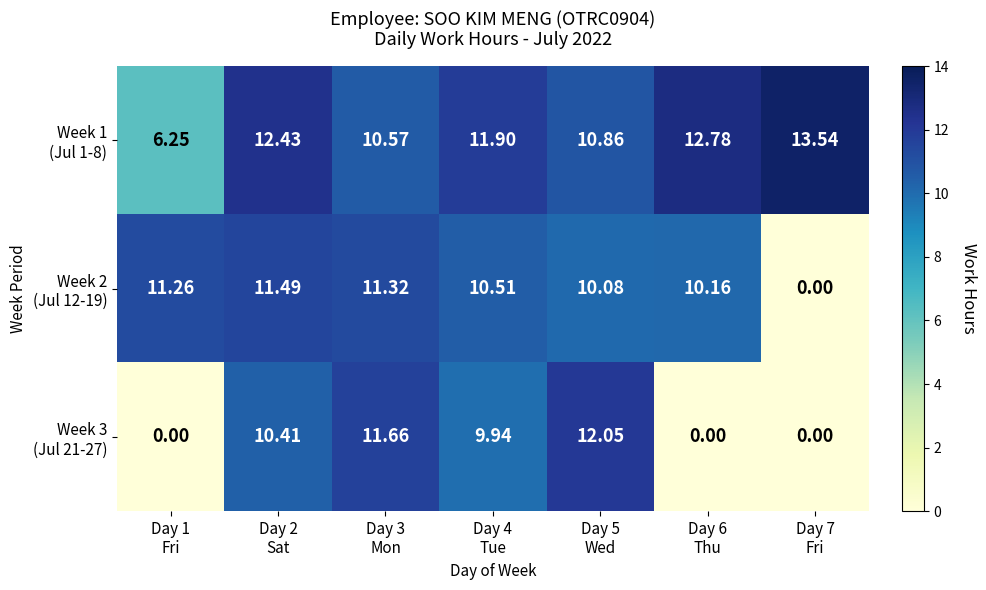

Which series has the widest spread of values?

Week 3 (Jul 21-27)